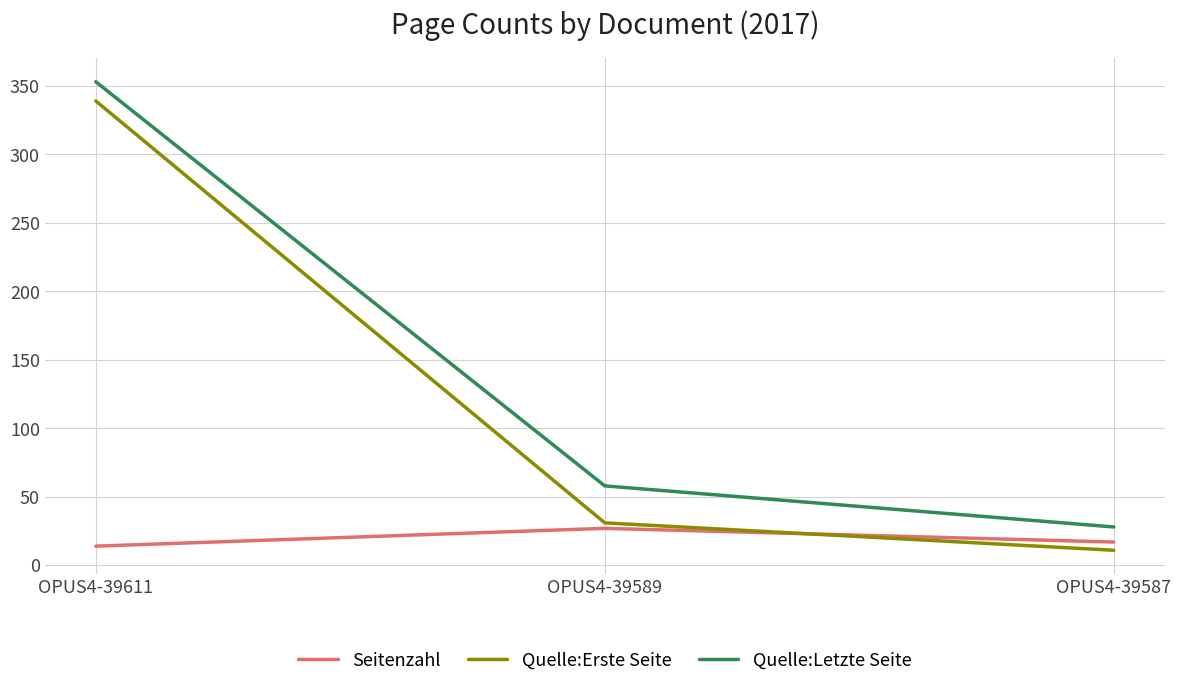

List the series in order of their overall mean, lowest first.

Seitenzahl, Quelle:Erste Seite, Quelle:Letzte Seite